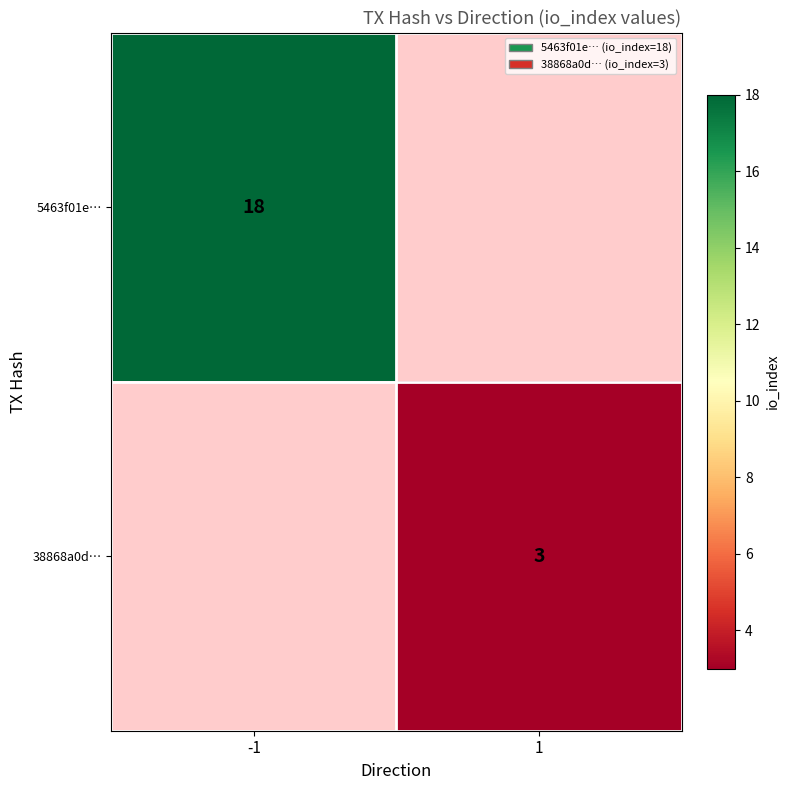

True or false: 5463f01e… has a value of 18 at -1.

True